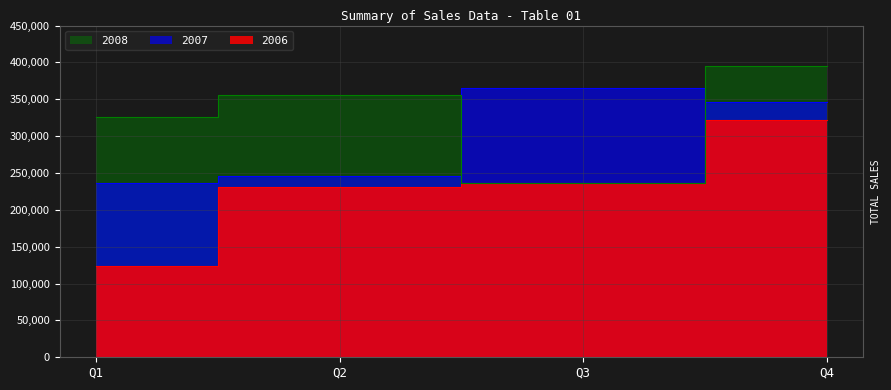

At which category is the sum across all series the highest?

Q4